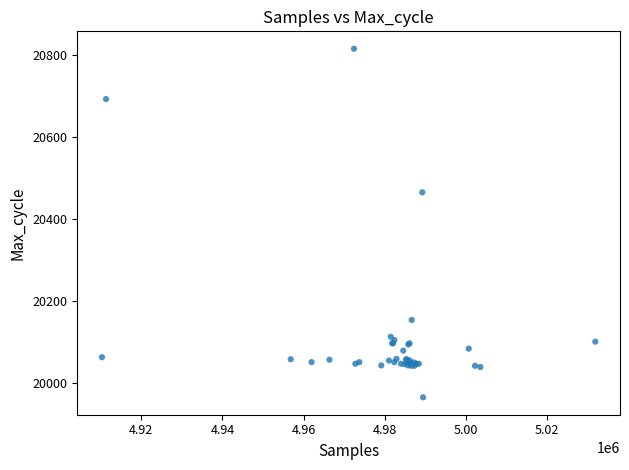

What Y value in the scatter plot is closest to 20390?

20465